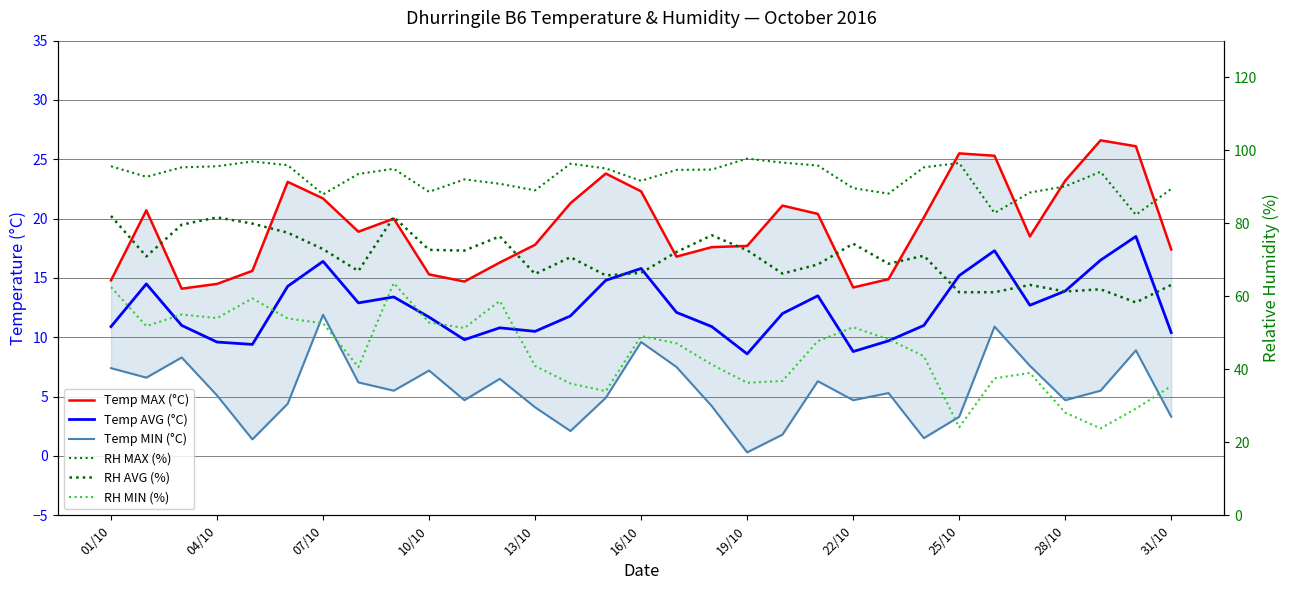

Does the chart display data point markers on the line(s)?

No